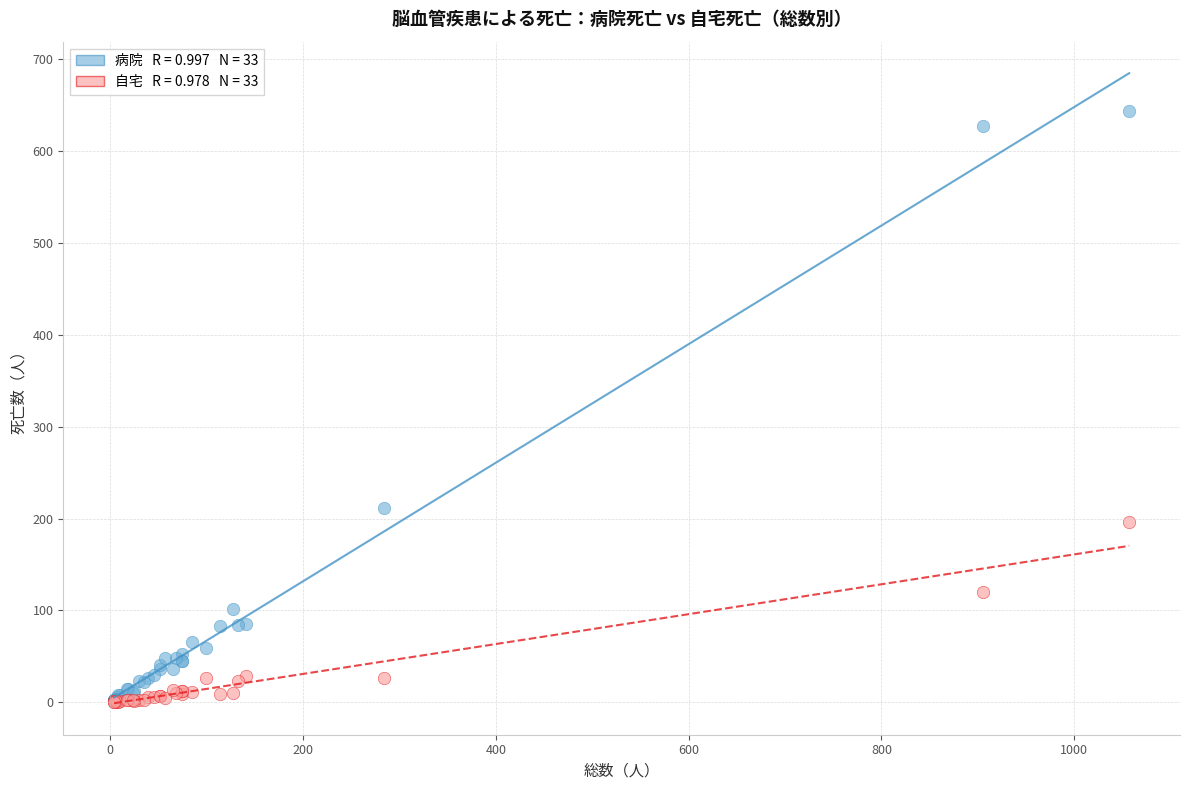

Across all series, what Y value is closest to 321?

211